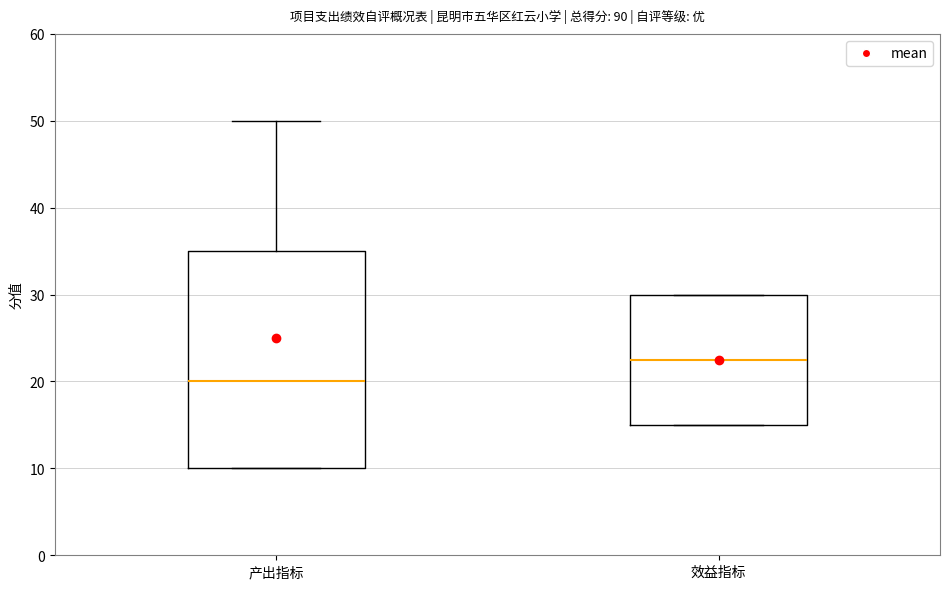

Which box's median line is the highest?

效益指标